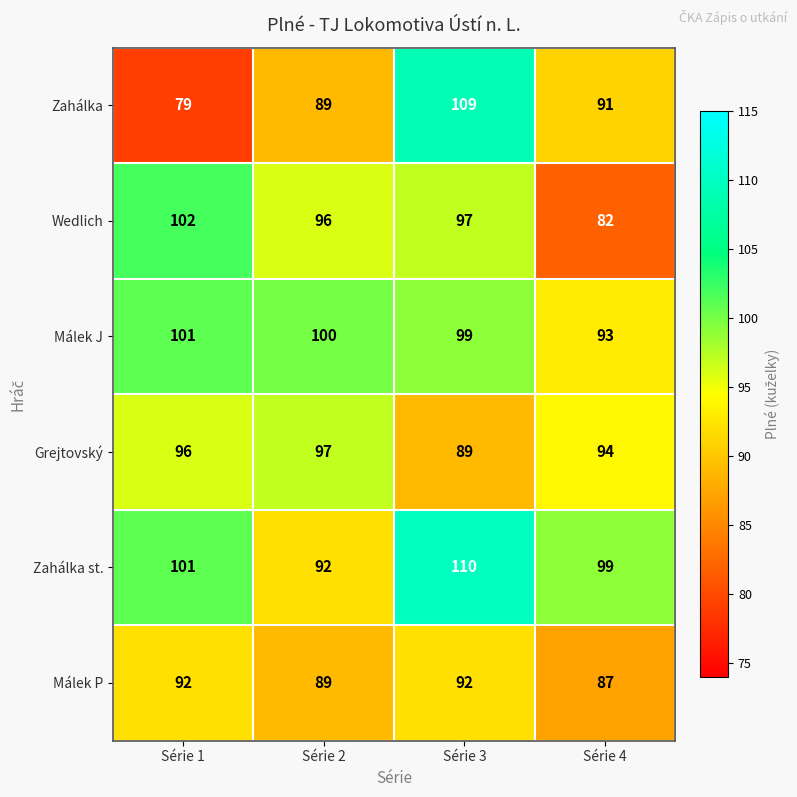

What is the sum of the Wedlich values at Série 3 and Série 1?

199